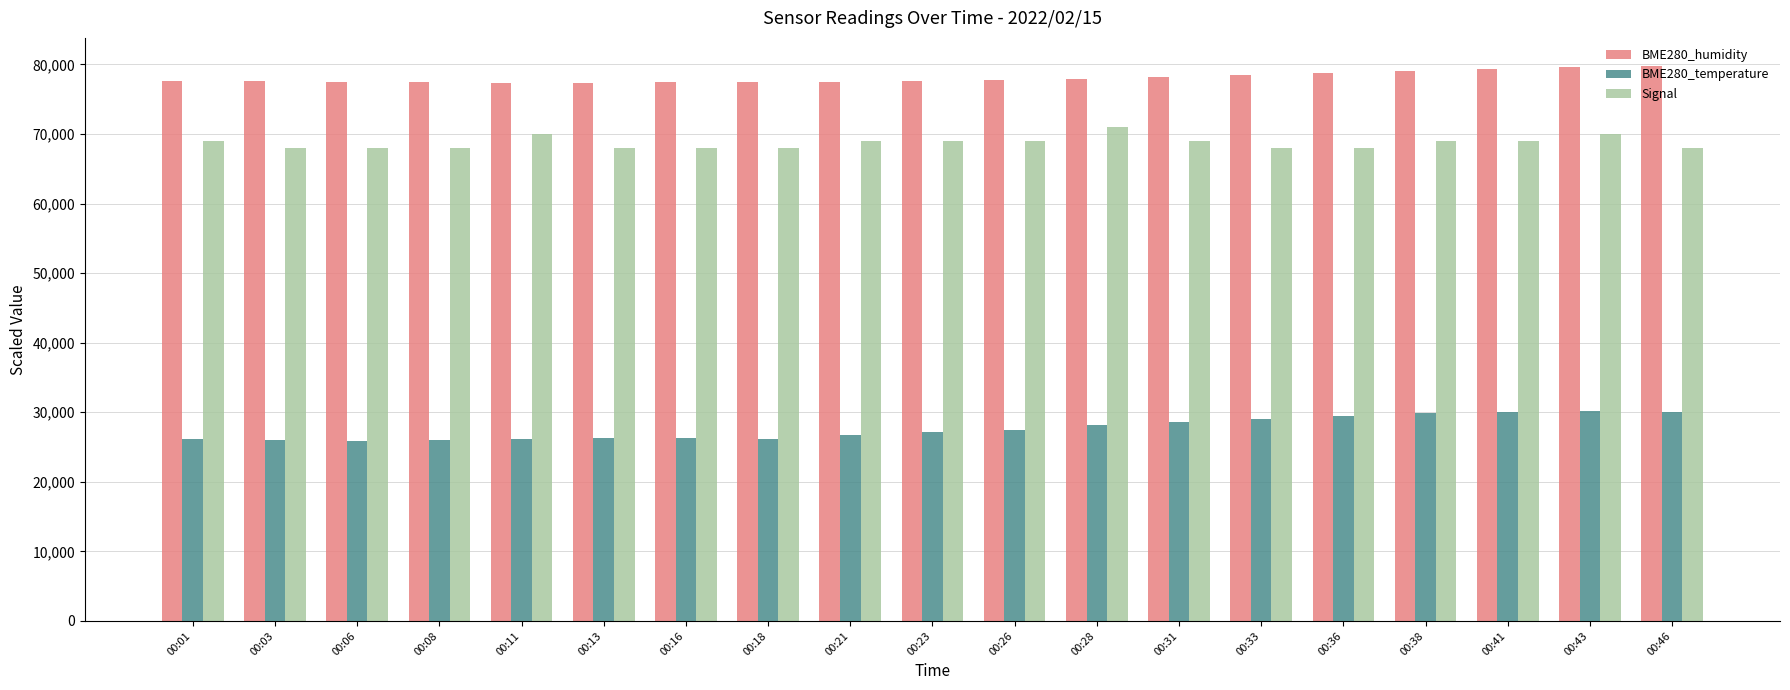

Which series has the largest total across all categories?

BME280_humidity